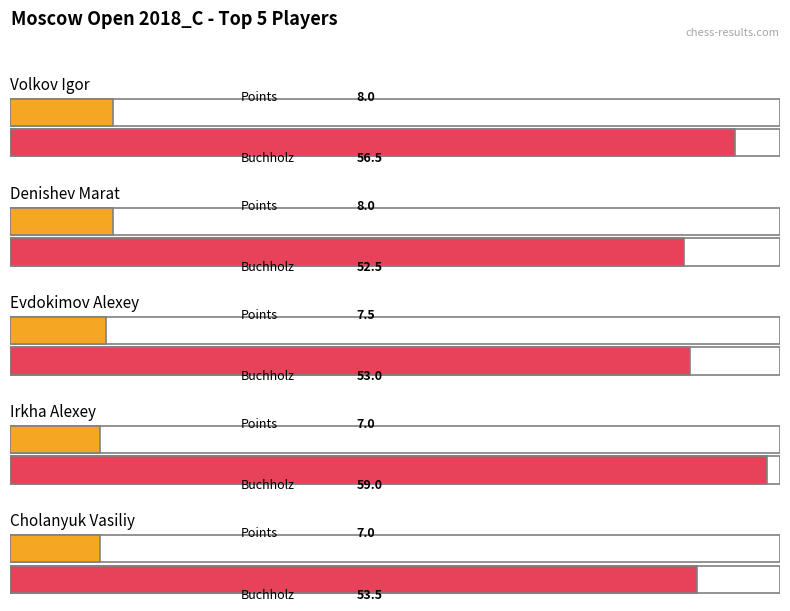

What is the label of the 4th bar from the right?

Denishev Marat